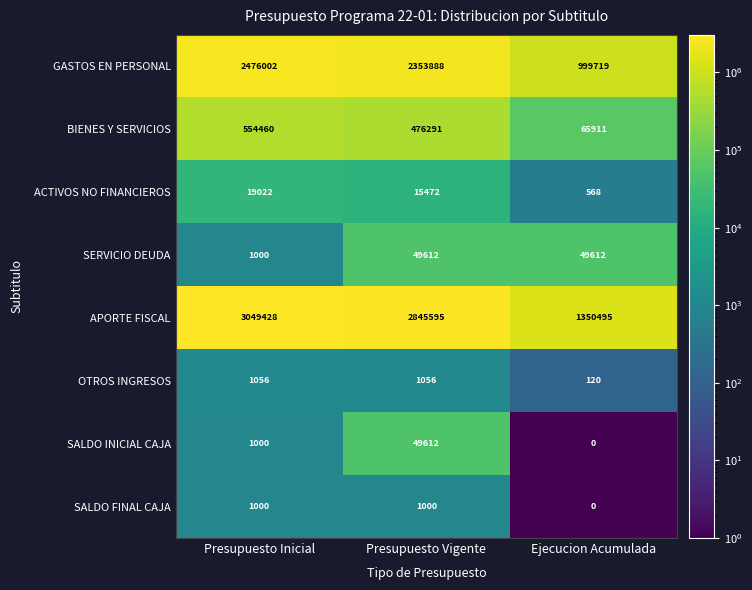

What is the total value across all series at Presupuesto Vigente?

5792526